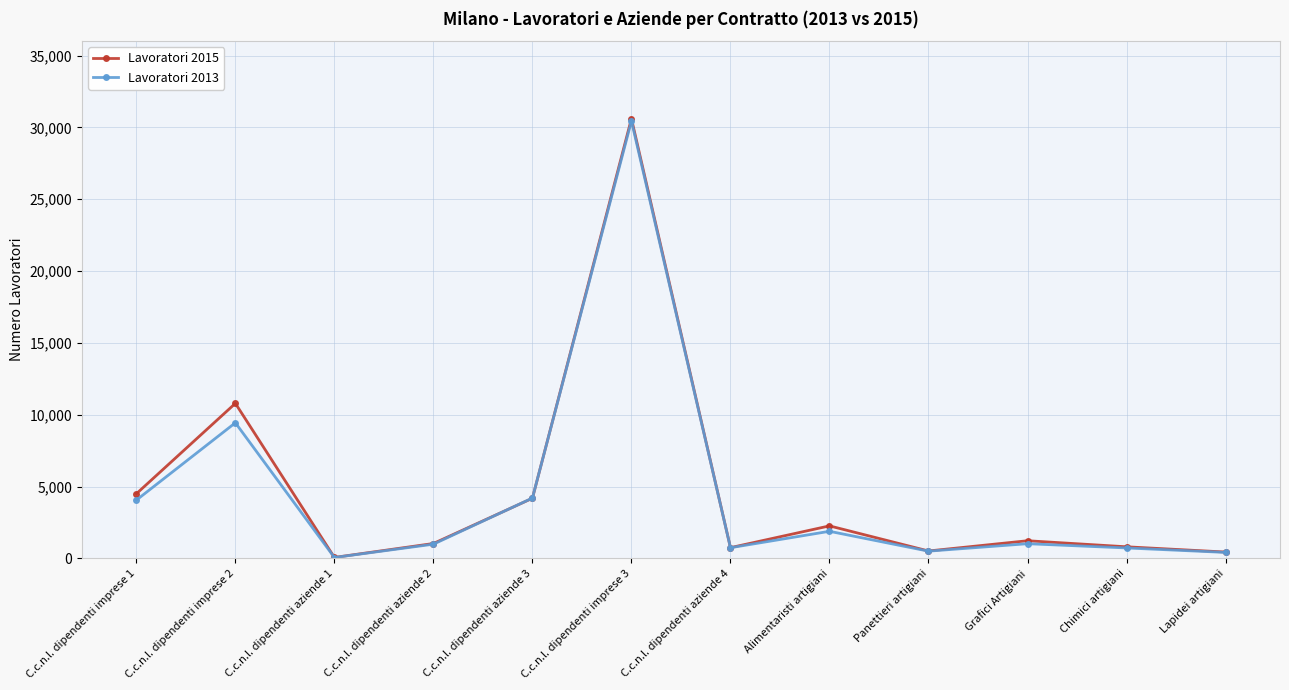

Where is Lavoratori 2015 nearest to the value 15337?

C.c.n.l. dipendenti imprese 2